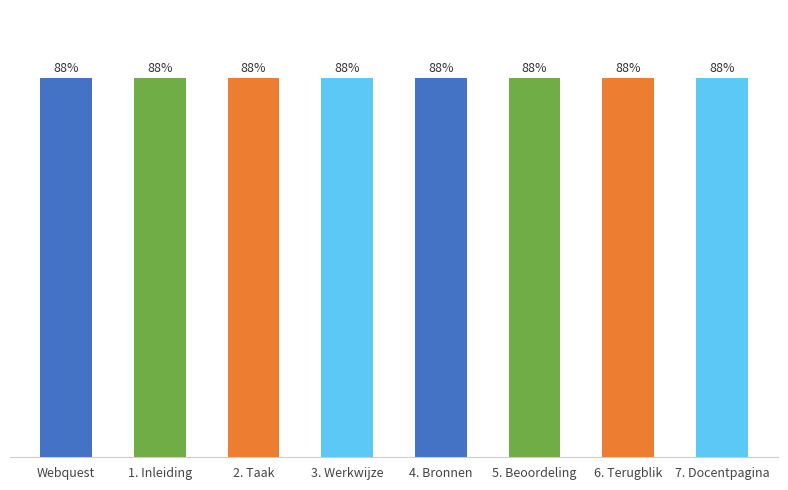

Where is the data nearest to the value 87?

Webquest